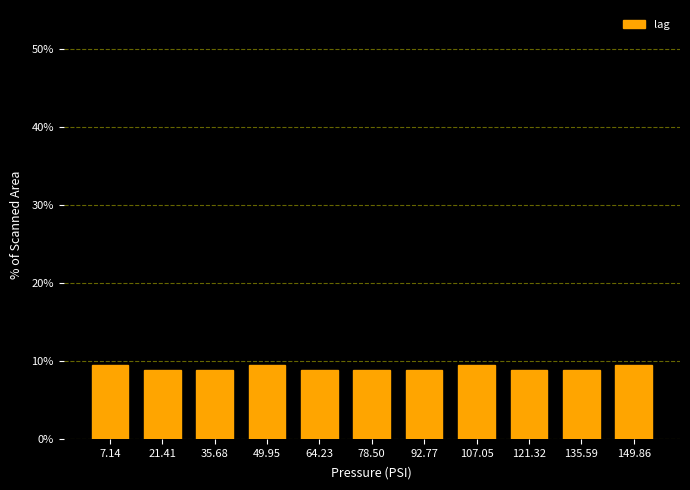

Reading right to left, list all the values displayed in this chart.

9.5	8.9	8.9	9.5	8.9	8.9	8.9	9.5	8.9	8.9	9.5